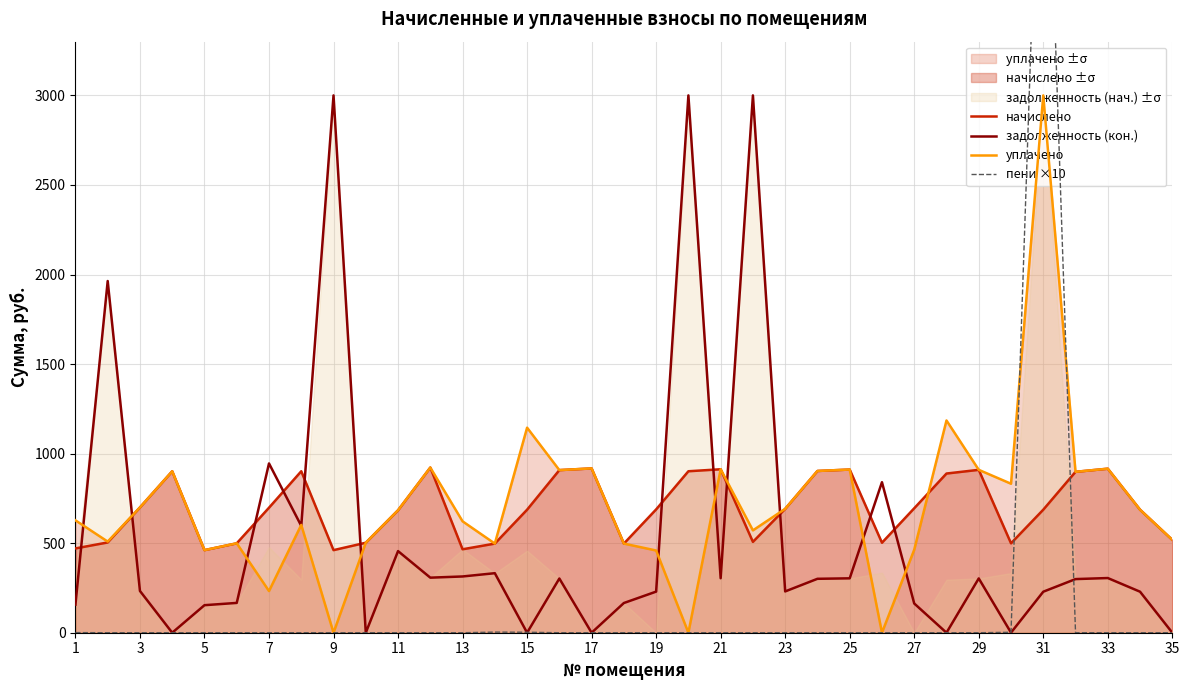

Is it true that задолженность (кон.) equals 303.7 at 25?

True